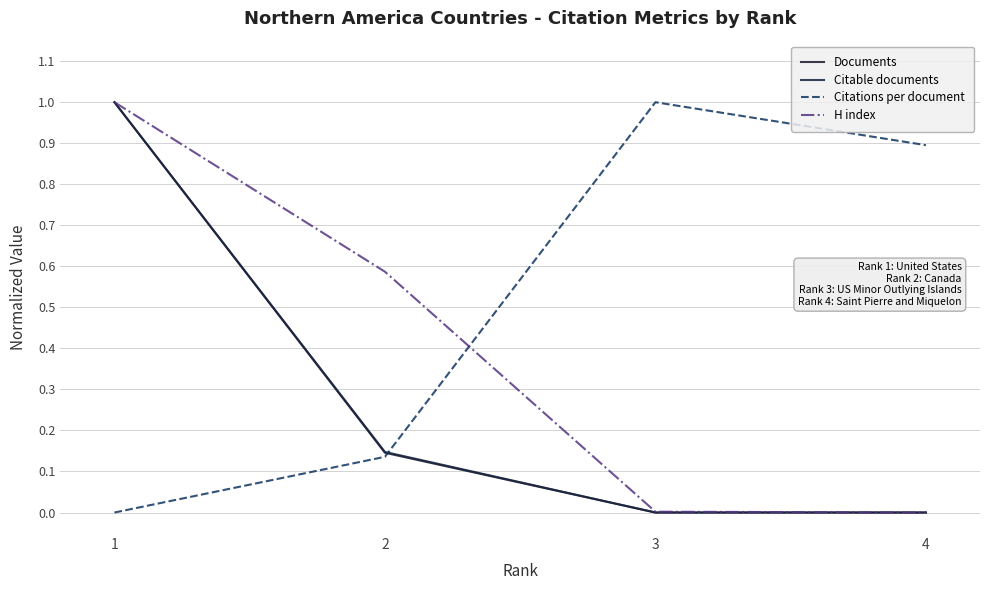

Rank the categories by Documents value from highest to lowest.

1, 2, 3, 4